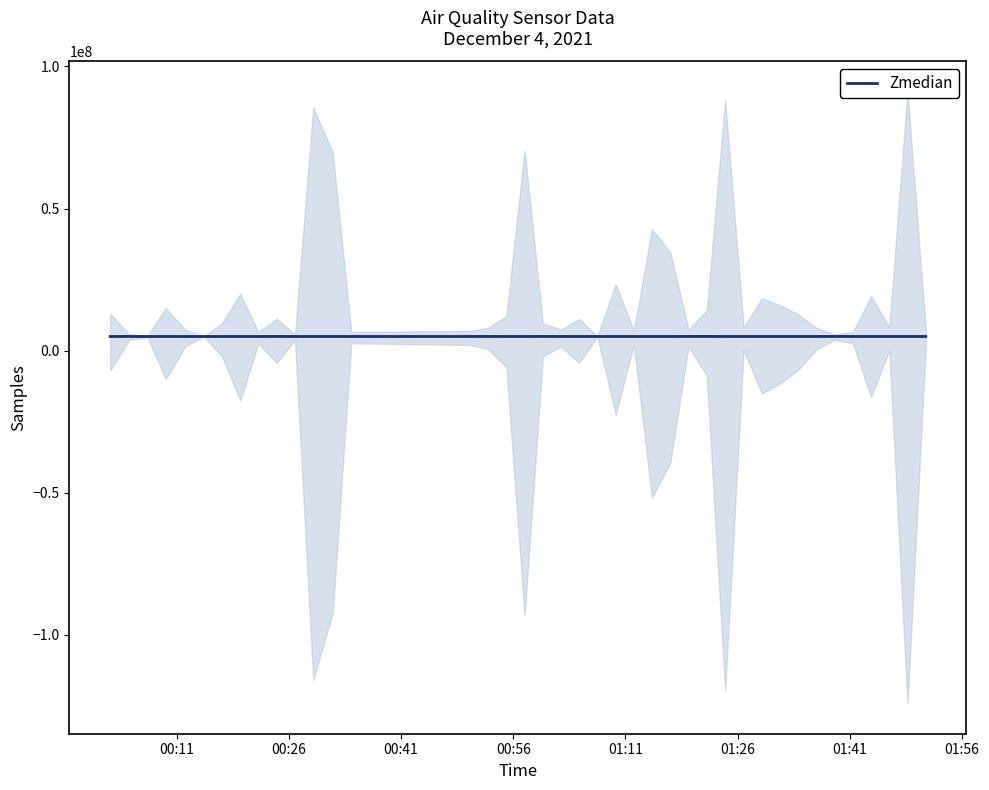

How many series are shown in this chart?

1